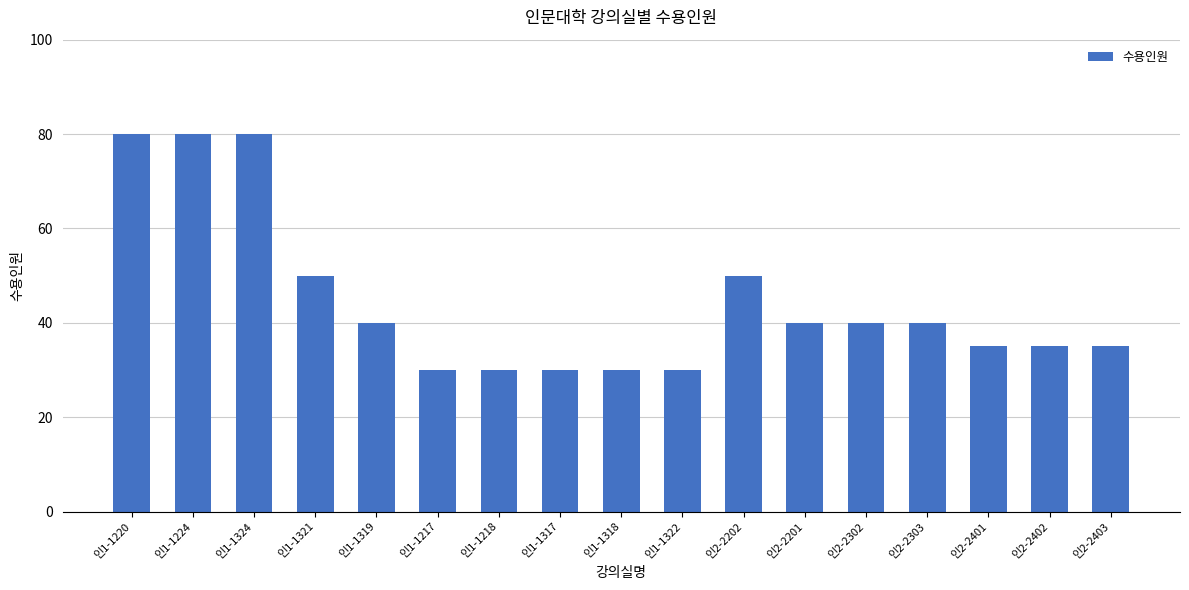

What is the value of the 7th bar from the left?

30